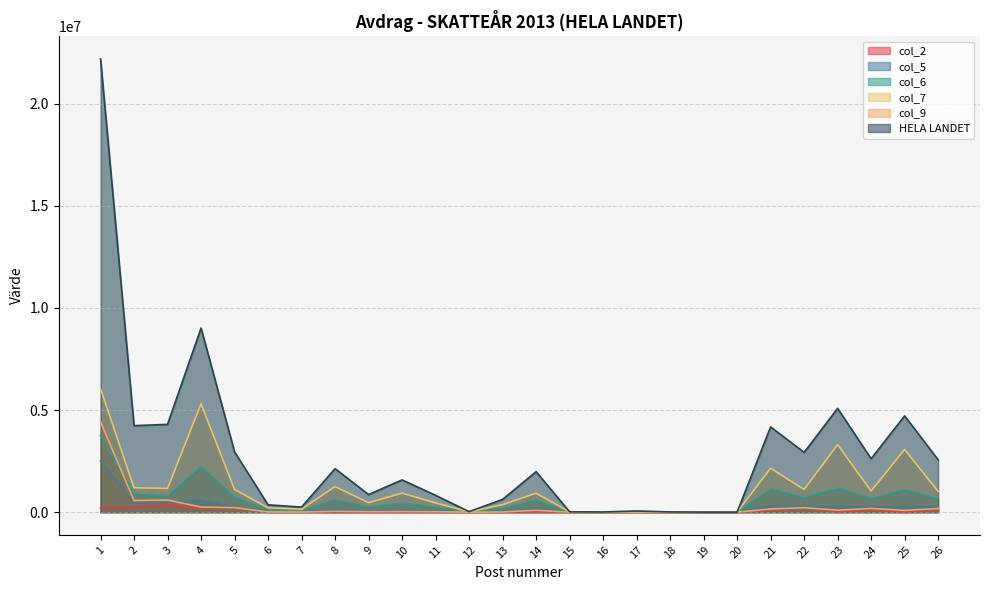

What is the value of the col_9 point at the 15th from the left?

218